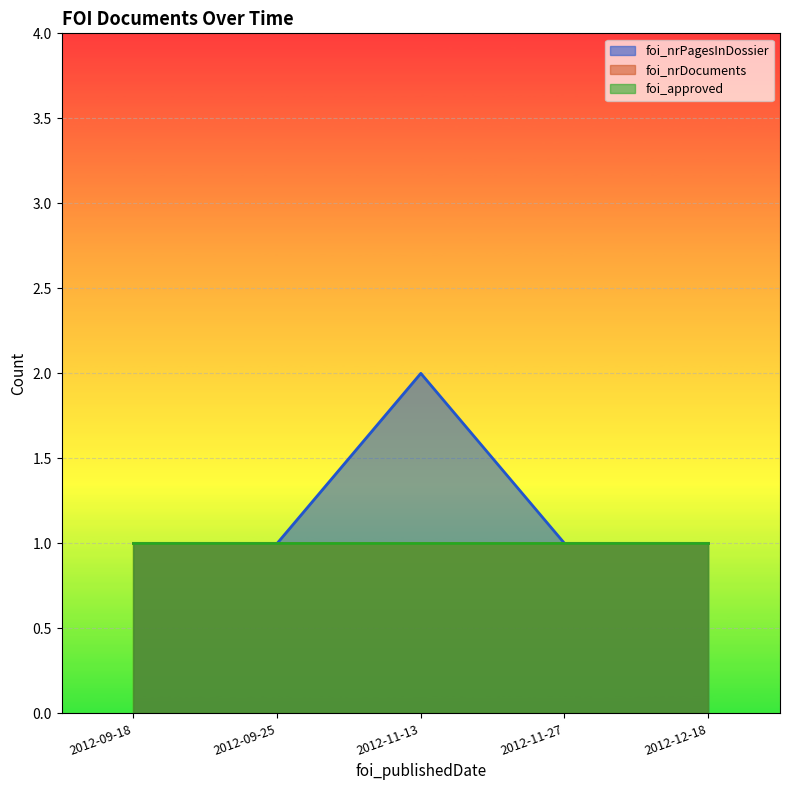

What is the total value across all series at 2012-09-25?

3